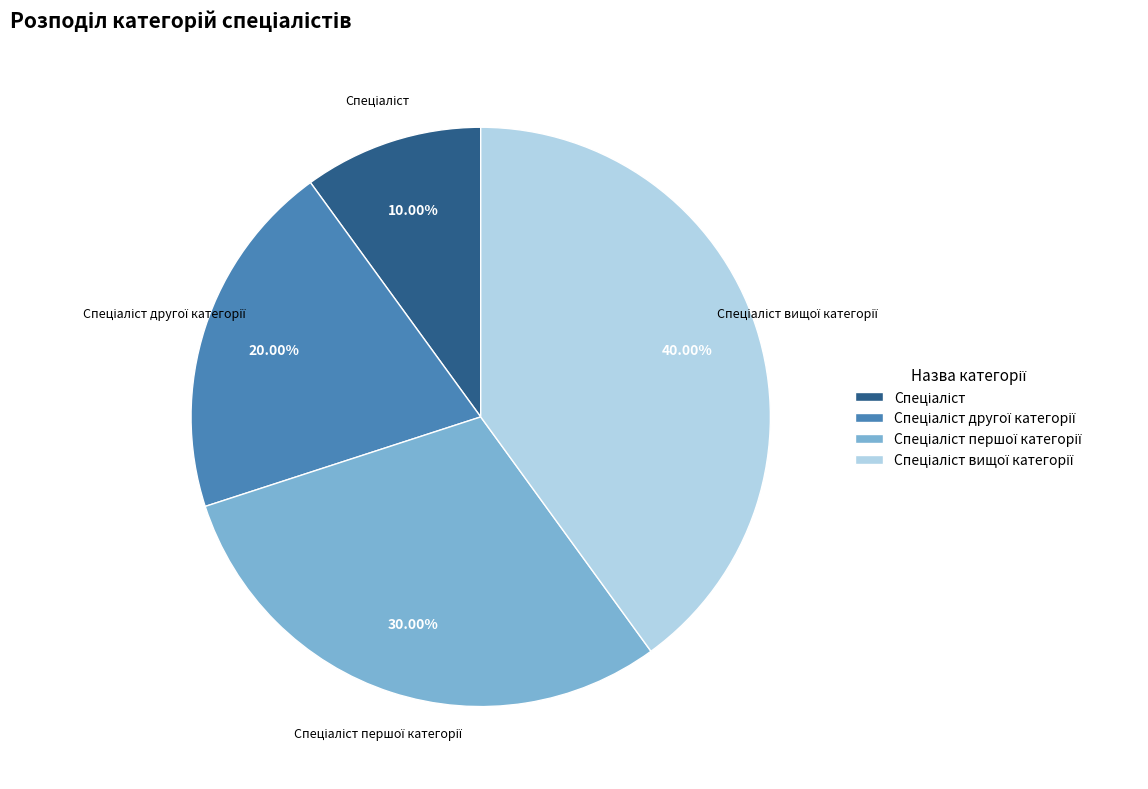

Count the number of slices in the pie.

4